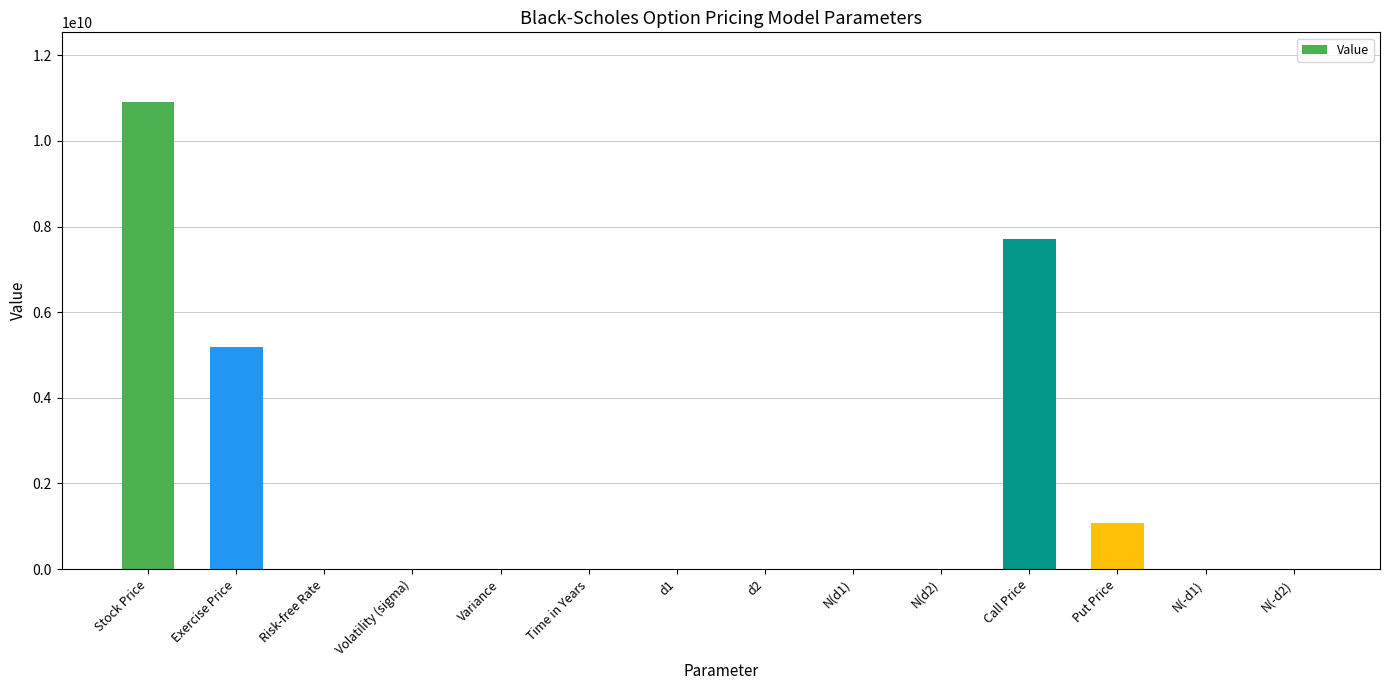

What is the difference between the values at d1 and Risk-free Rate?

1.3